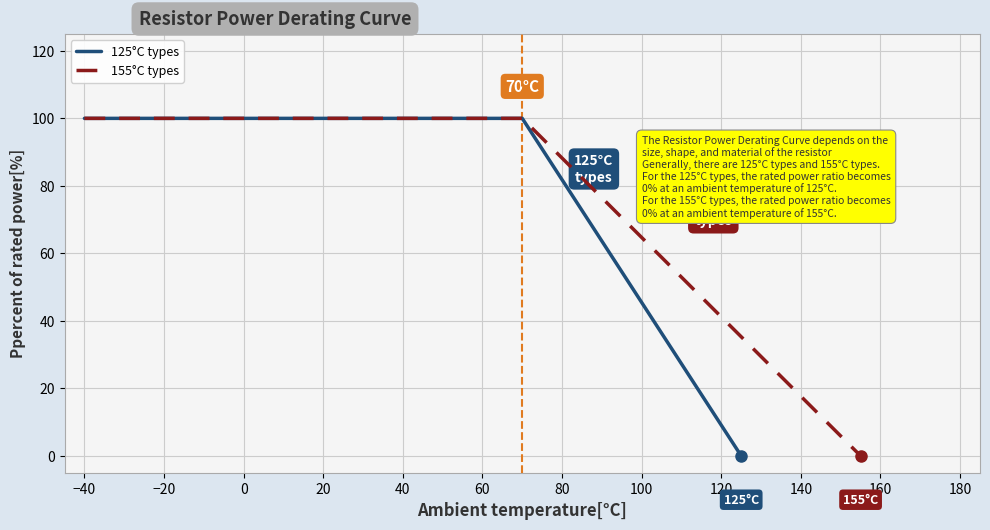

True or false: 155°C types and 125°C types cross at least once.

False